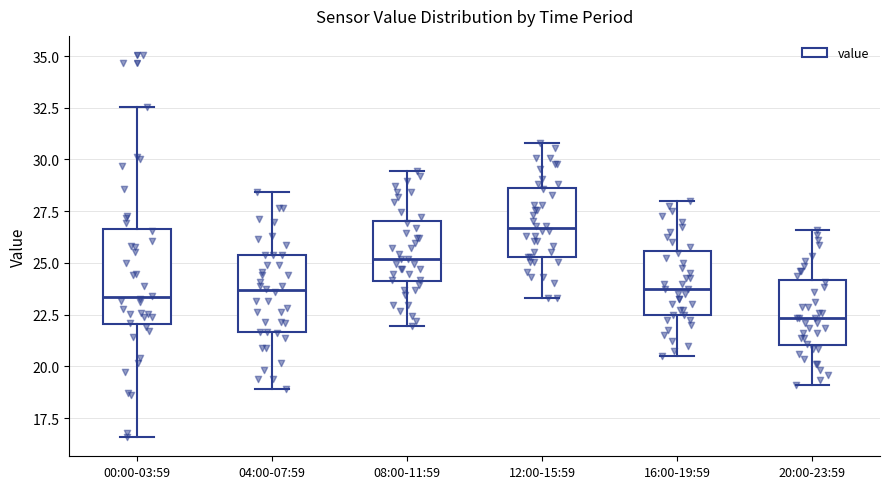

Reading left to right, read every box against the y-axis: the position of its median line, the range the box covers, and the ends of its whiskers. The values are not printed on the chart, so give them approximately, as read against the axis.

00:00-03:59: median 23.5, box 22.0 to 26.5, whiskers 16.5 to 32.5
04:00-07:59: median 23.5, box 21.5 to 25.5, whiskers 19.0 to 28.5
08:00-11:59: median 25.0, box 24.0 to 27.0, whiskers 22.0 to 29.5
12:00-15:59: median 26.5, box 25.5 to 28.5, whiskers 23.5 to 31.0
16:00-19:59: median 24.0, box 22.5 to 25.5, whiskers 20.5 to 28.0
20:00-23:59: median 22.5, box 21.0 to 24.0, whiskers 19.0 to 26.5